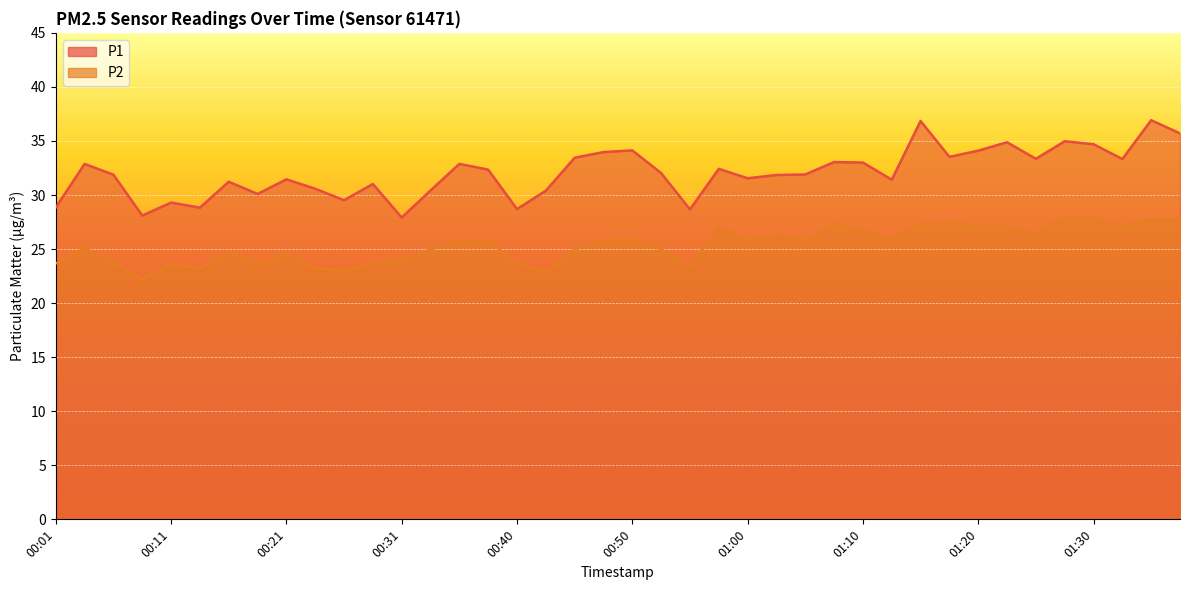

True or false: P1 and P2 intersect in this chart.

False